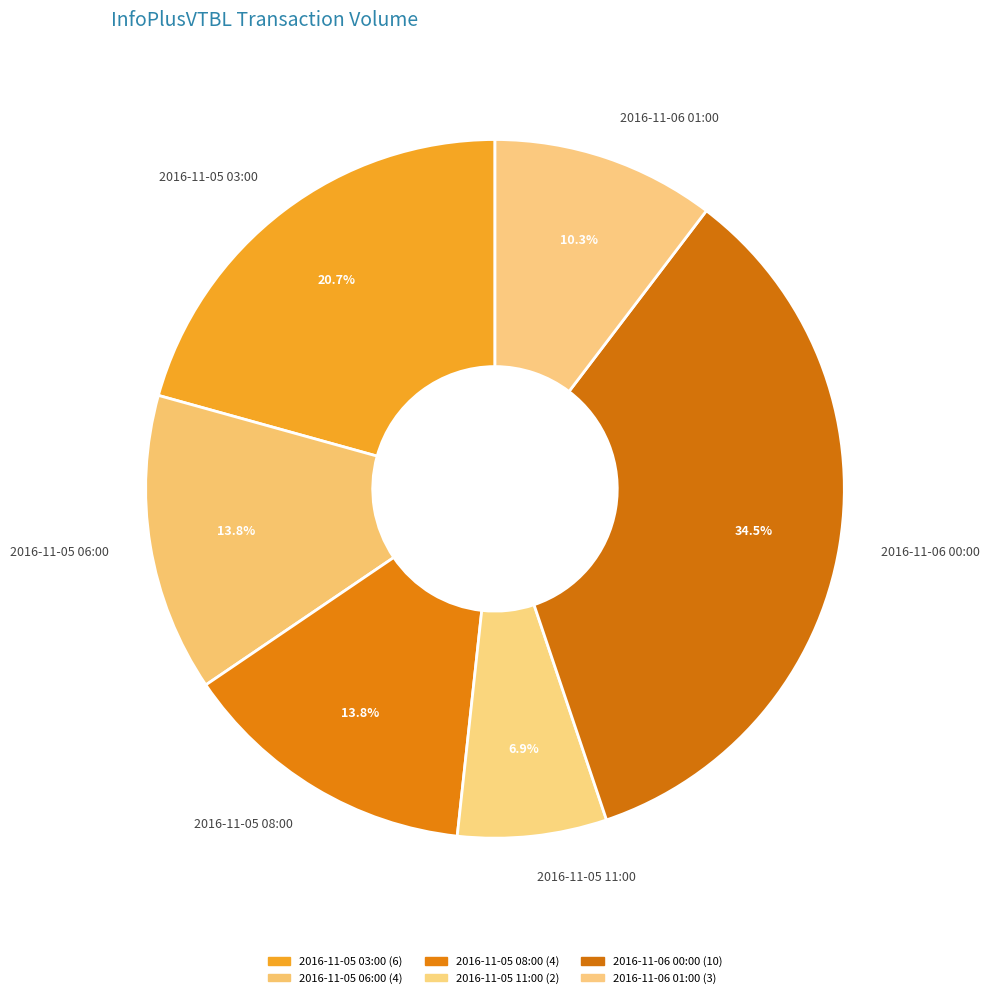

To the nearest percent, what percentage of the pie is 2016-11-05 06:00?

14%